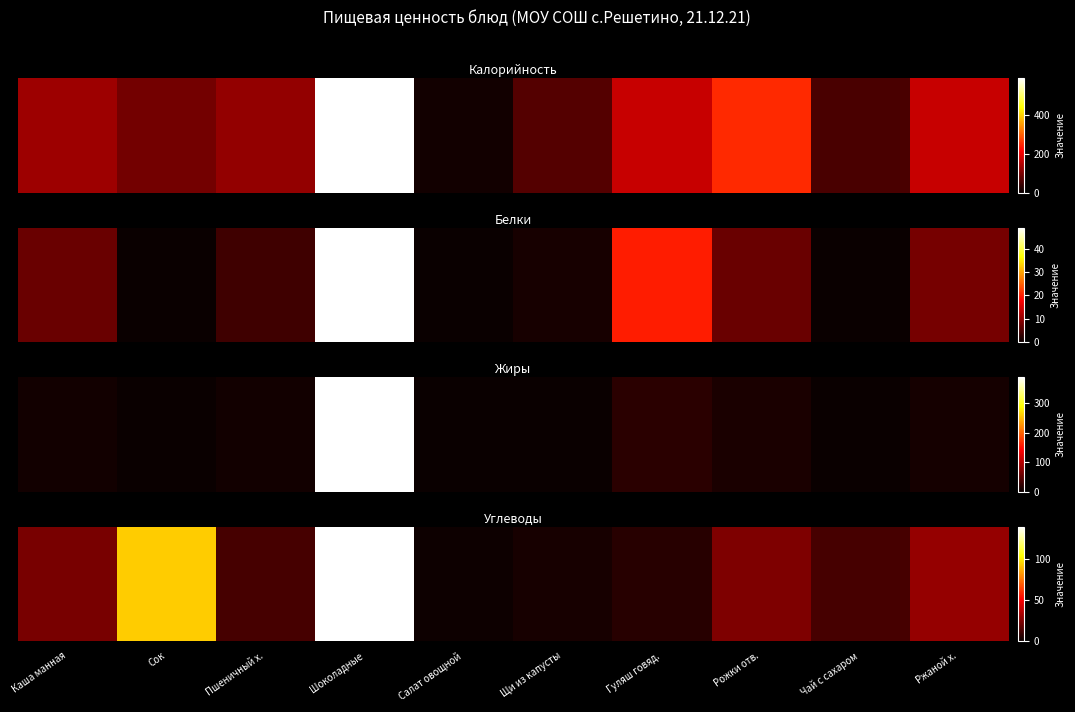

Which has a higher value, Каша манная or Пшеничный х.?

Каша манная